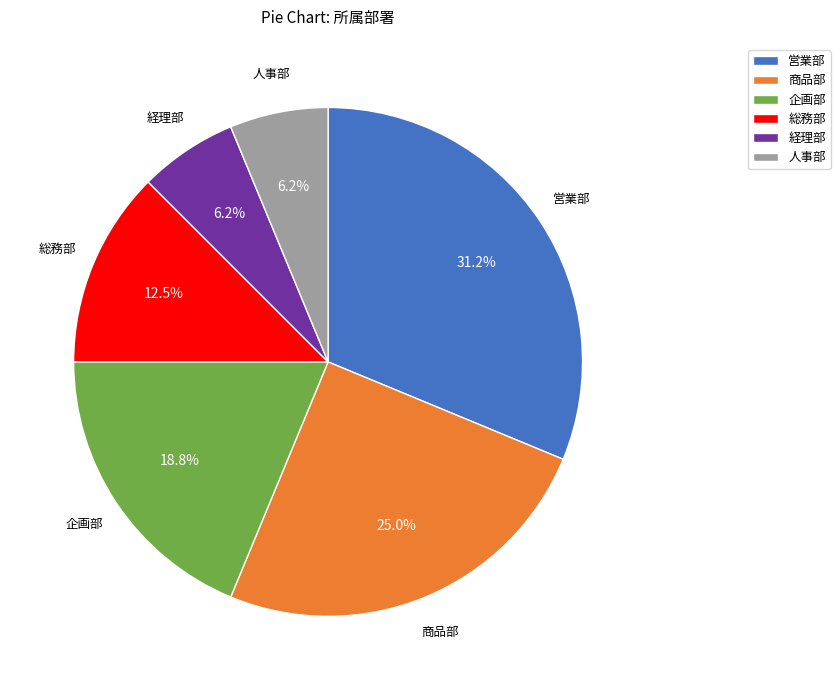

Approximately how many times larger is the value at 商品部 compared to 経理部?

4.0